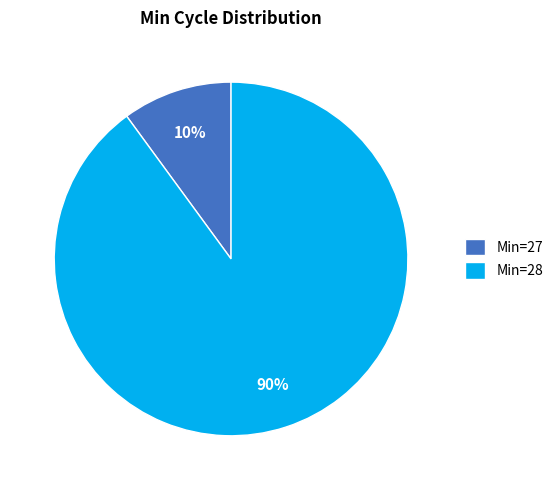

Does any single category account for the majority?

Yes